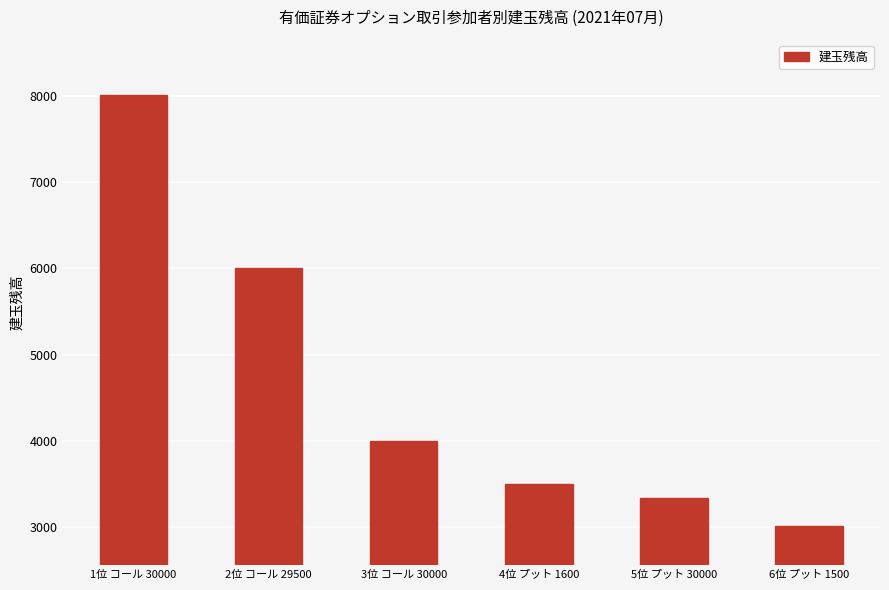

What is the value of the 6th bar from the left?

3012